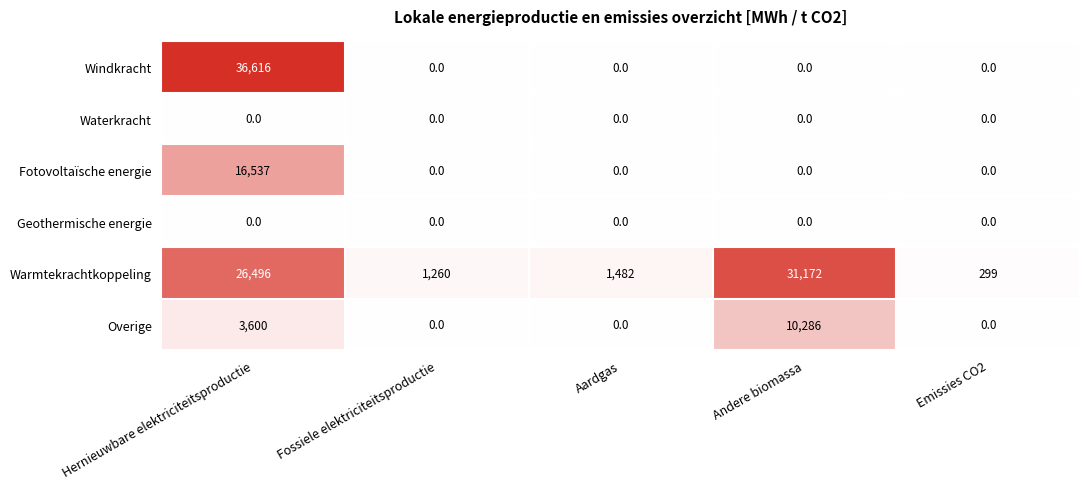

True or false: Waterkracht has a value of 0 at Andere biomassa.

True